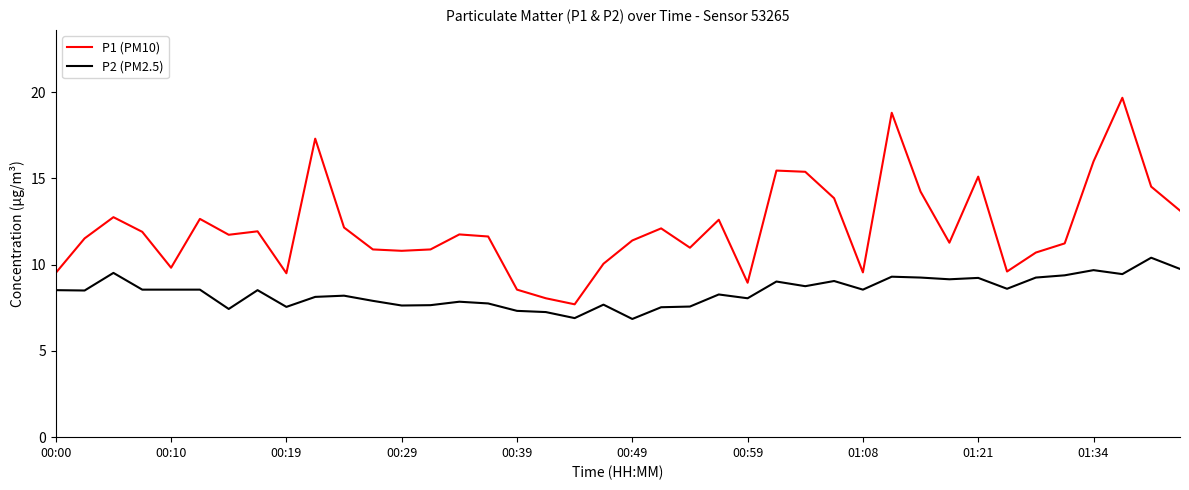

What is the greatest value displayed?

19.7